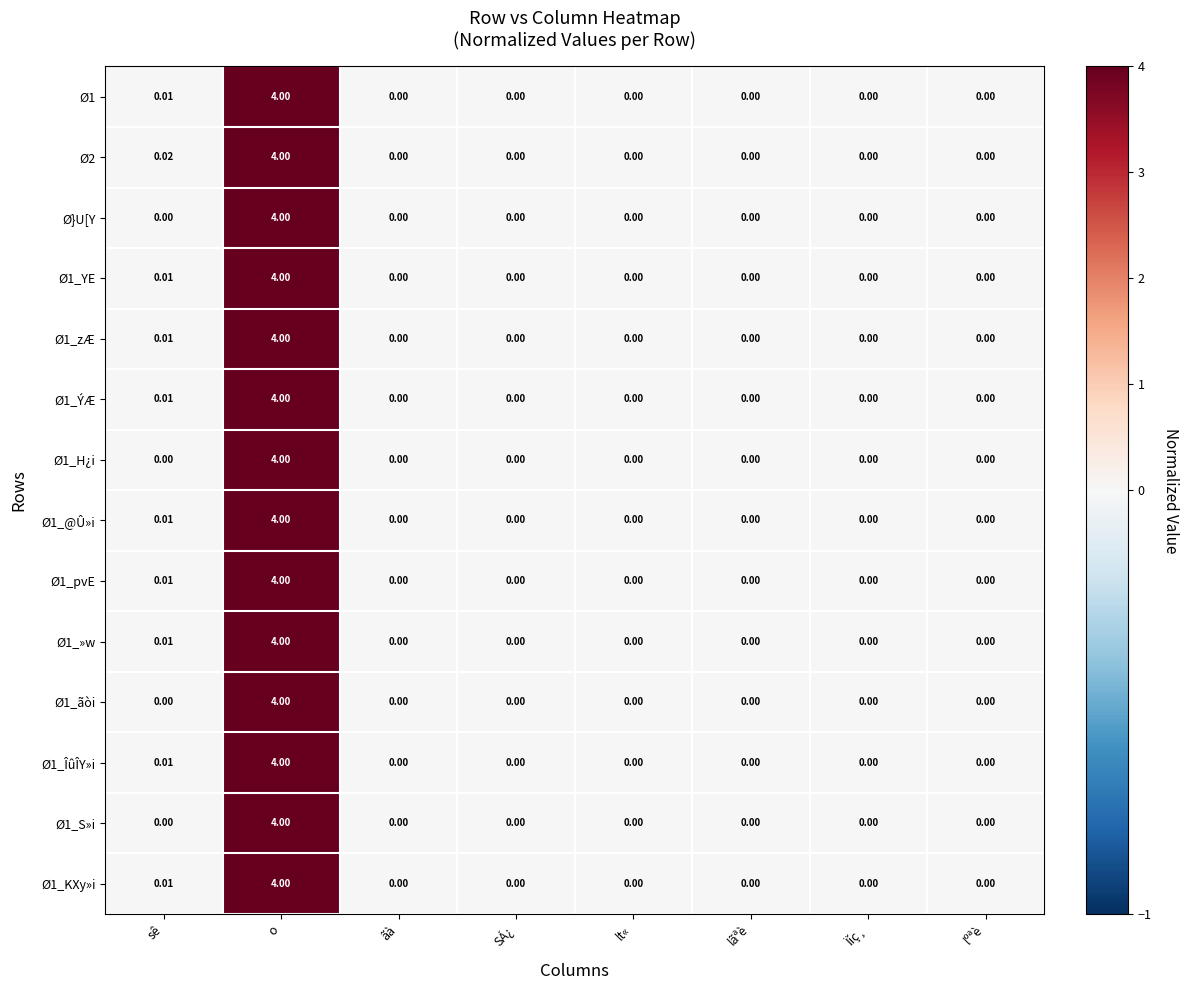

Is the value of Ø1_ãòi at ãà greater than the value of Ø1 at o?

No